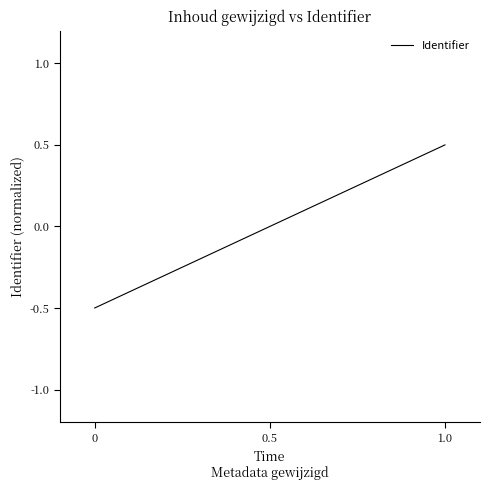

How many lines are shown in the chart?

1